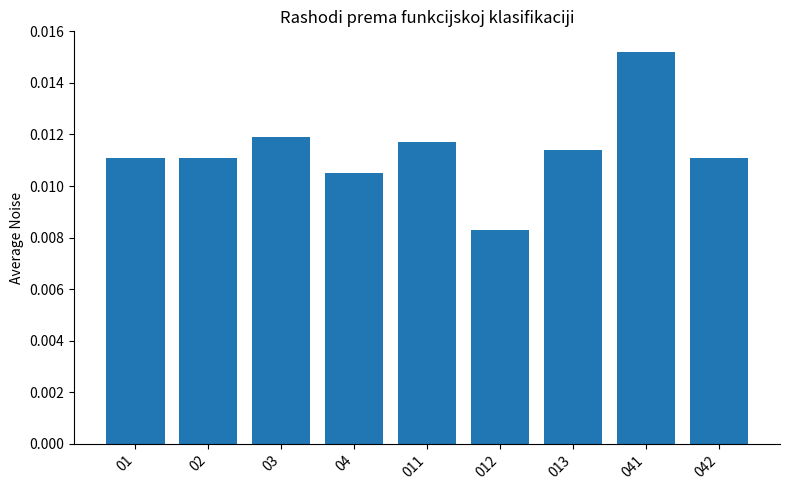

Count the values in the range 0 to 1.

9